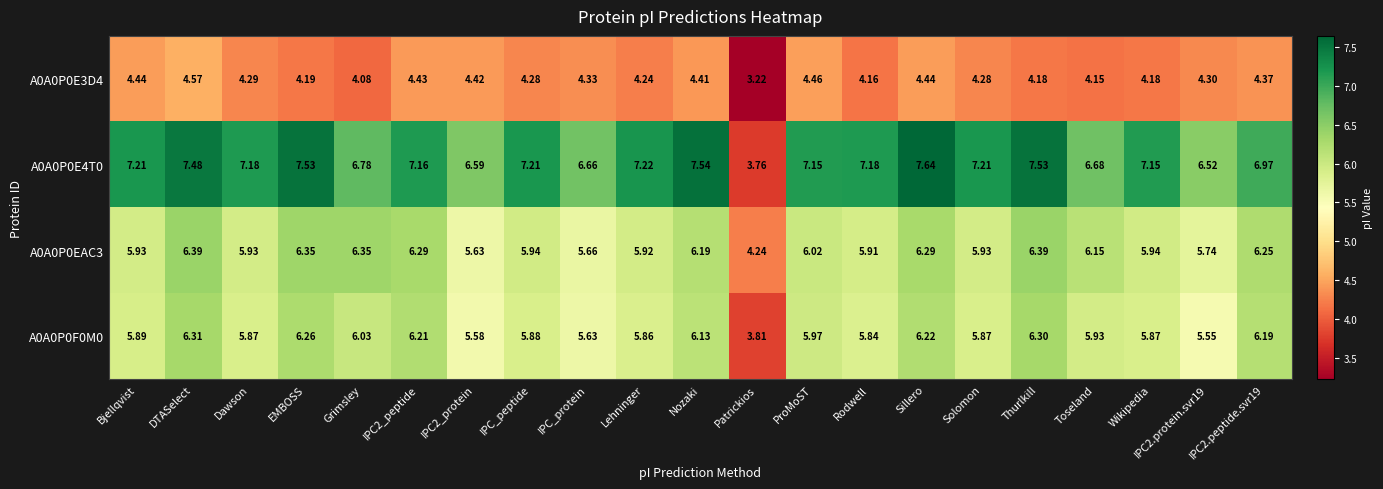

Is the value of A0A0P0F0M0 at Bjellqvist greater than the value of A0A0P0E4T0 at EMBOSS?

No